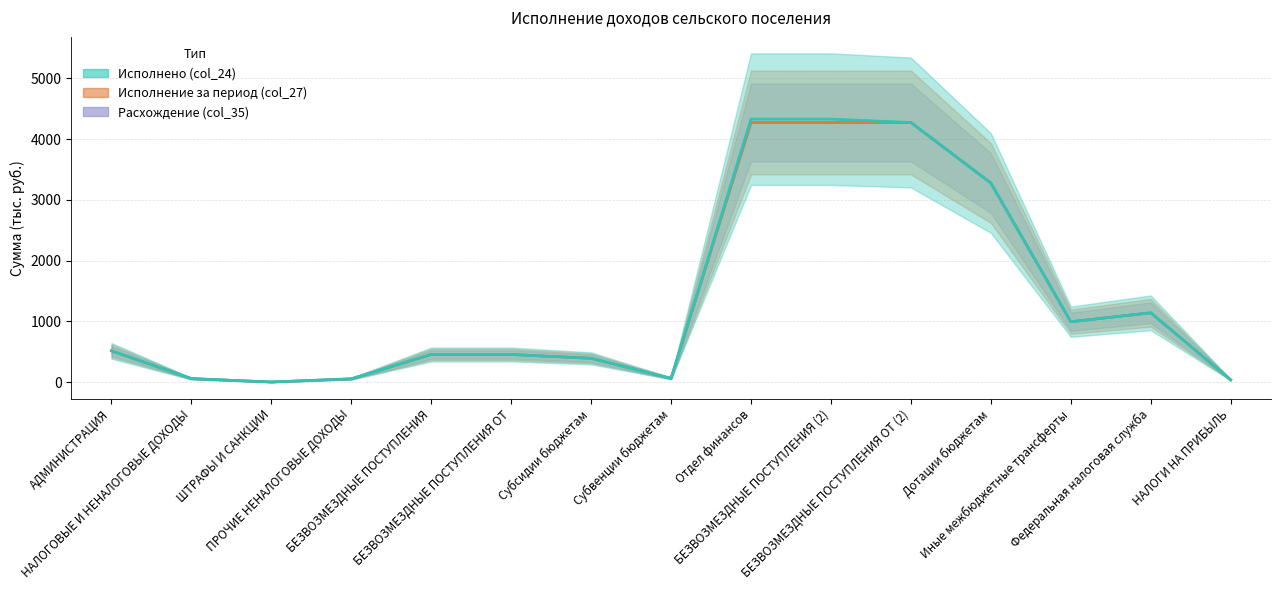

Reading right to left, extract all data points from this chart.

Исполнено (col_24): 39.7	1142.2	995.7	3277.4	4273.1	4329.0	4329.0	63.2	393.4	456.6	456.6	56.2	3.6	59.8	516.3
Исполнение за период (col_27): 39.7	1142.2	995.7	3277.4	4273.1	4273.1	4273.1	63.2	393.4	456.6	456.6	56.2	3.6	59.8	516.3
Расхождение (col_35): 39.7	1142.2	995.7	3277.4	4273.1	4273.1	4273.1	63.2	393.4	456.6	456.6	56.2	3.6	59.8	516.3